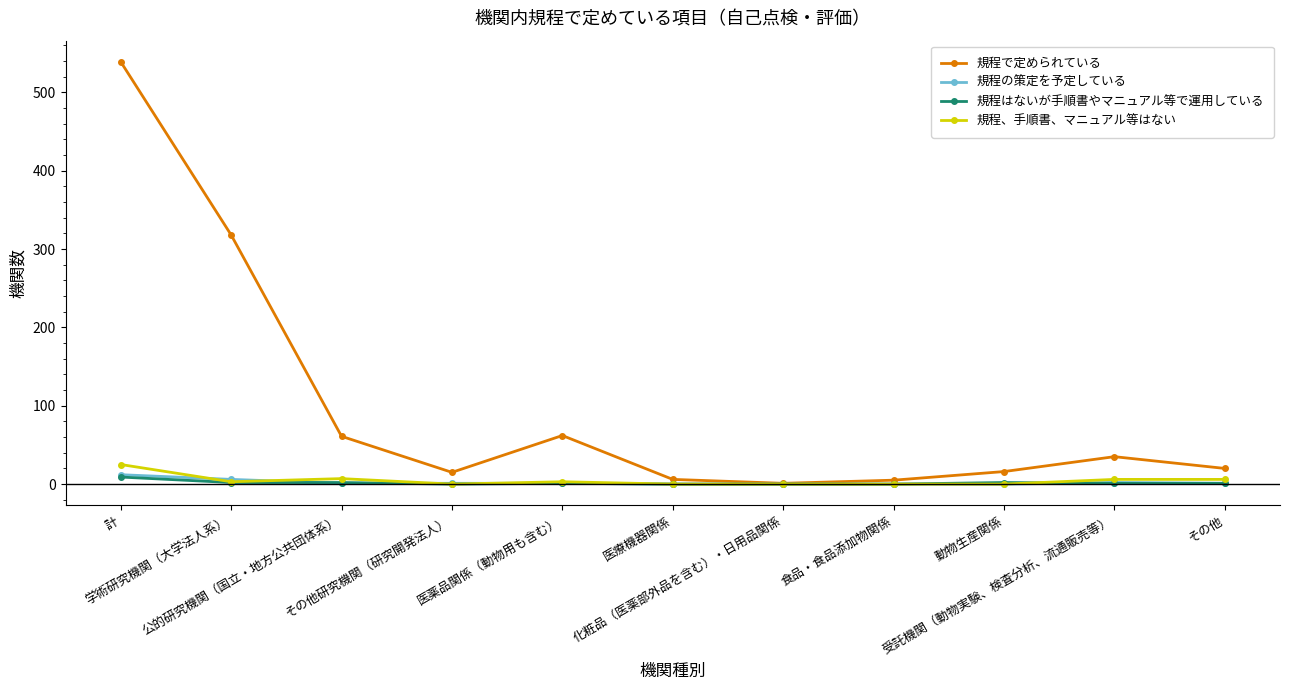

What is the difference between the 規程はないが手順書やマニュアル等で運用している values at 公的研究機関（国立・地方公共団体系） and 化粧品（医薬部外品を含む）・日用品関係?

2